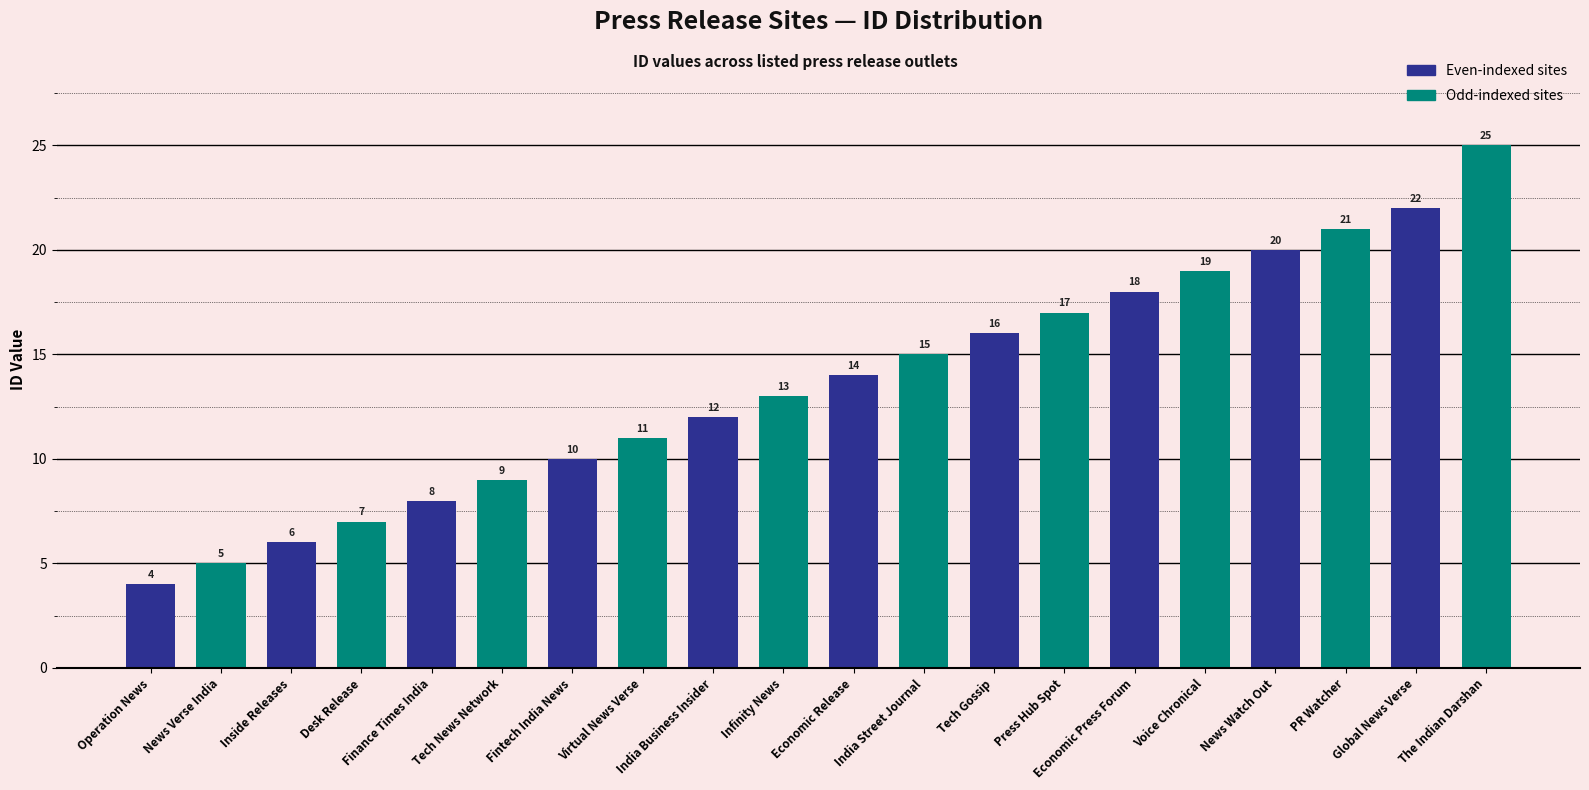

What is the label of the 2nd bar from the right?

News Watch Out